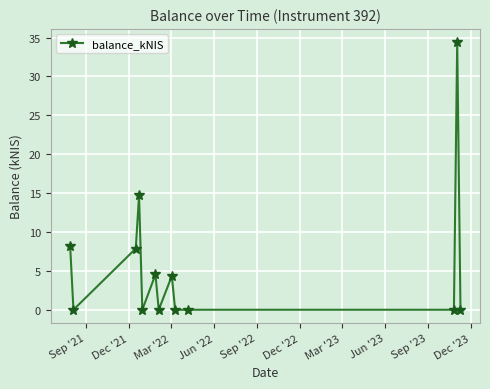

What is the average value?

5.7